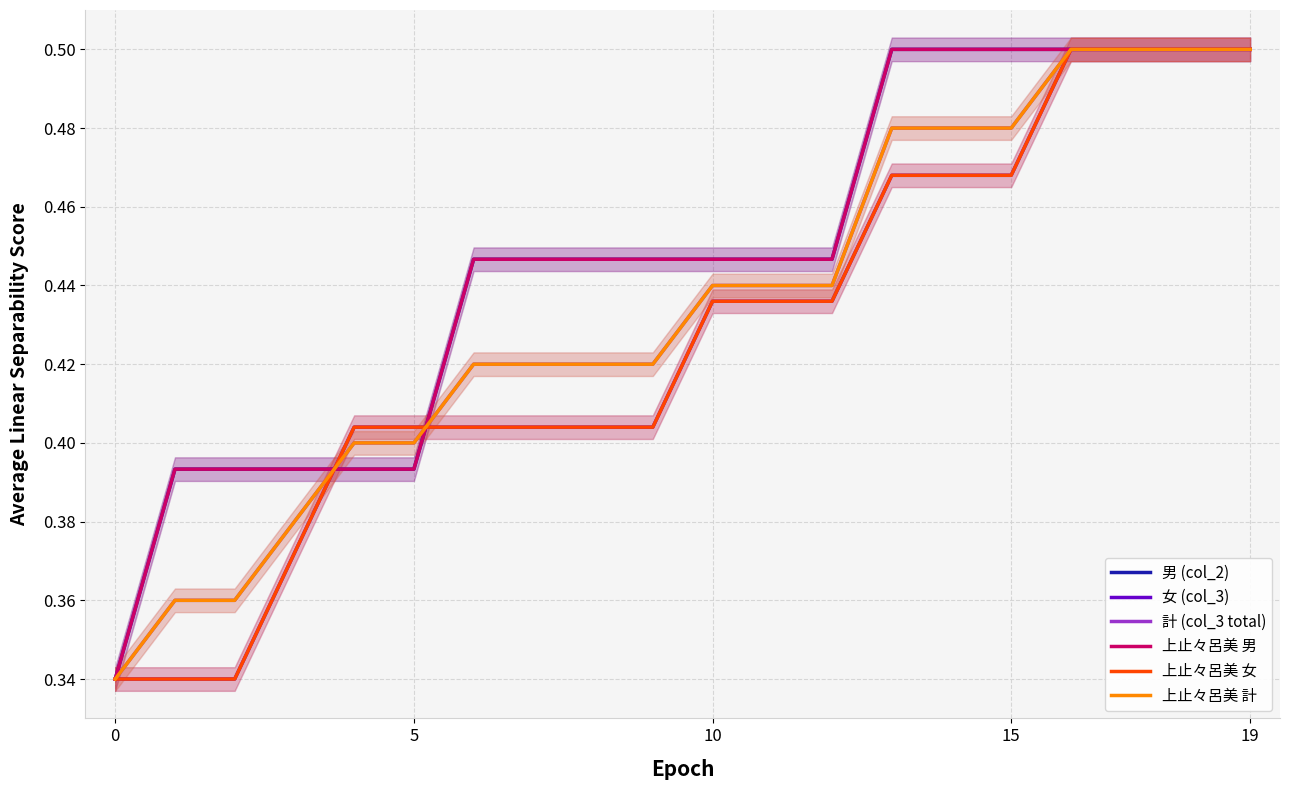

What is the value of the 女 (col_3) point at the 14th from the left?

0.5